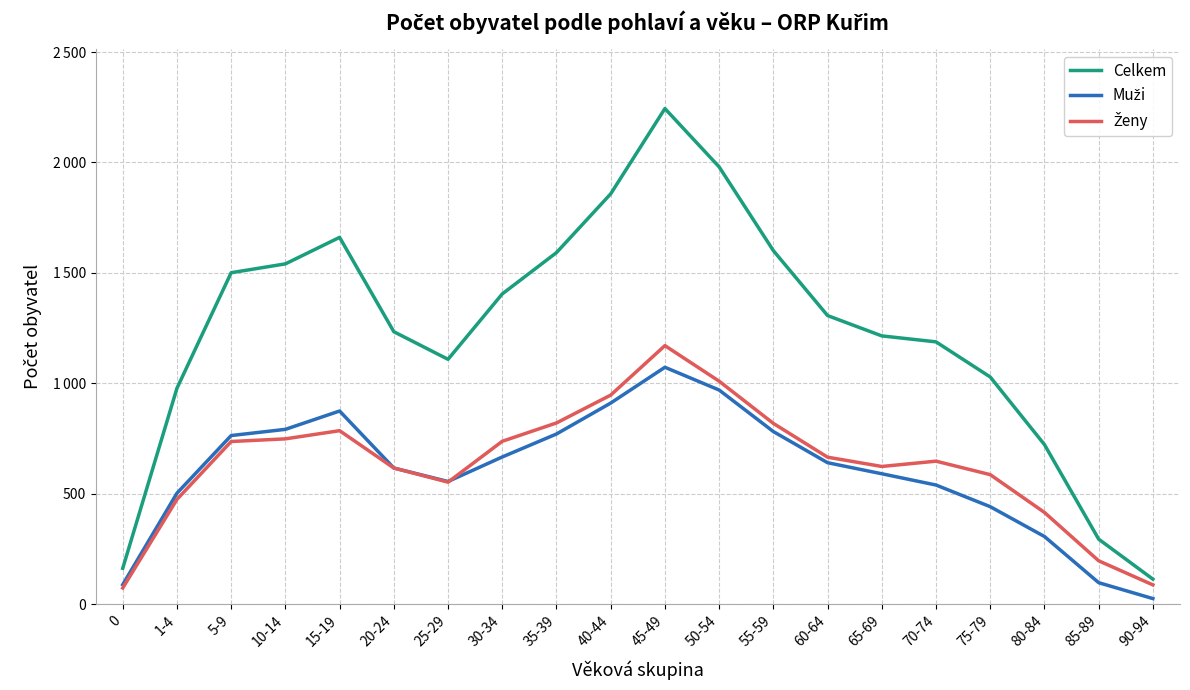

How many interior local peaks does the Ženy series have?

3